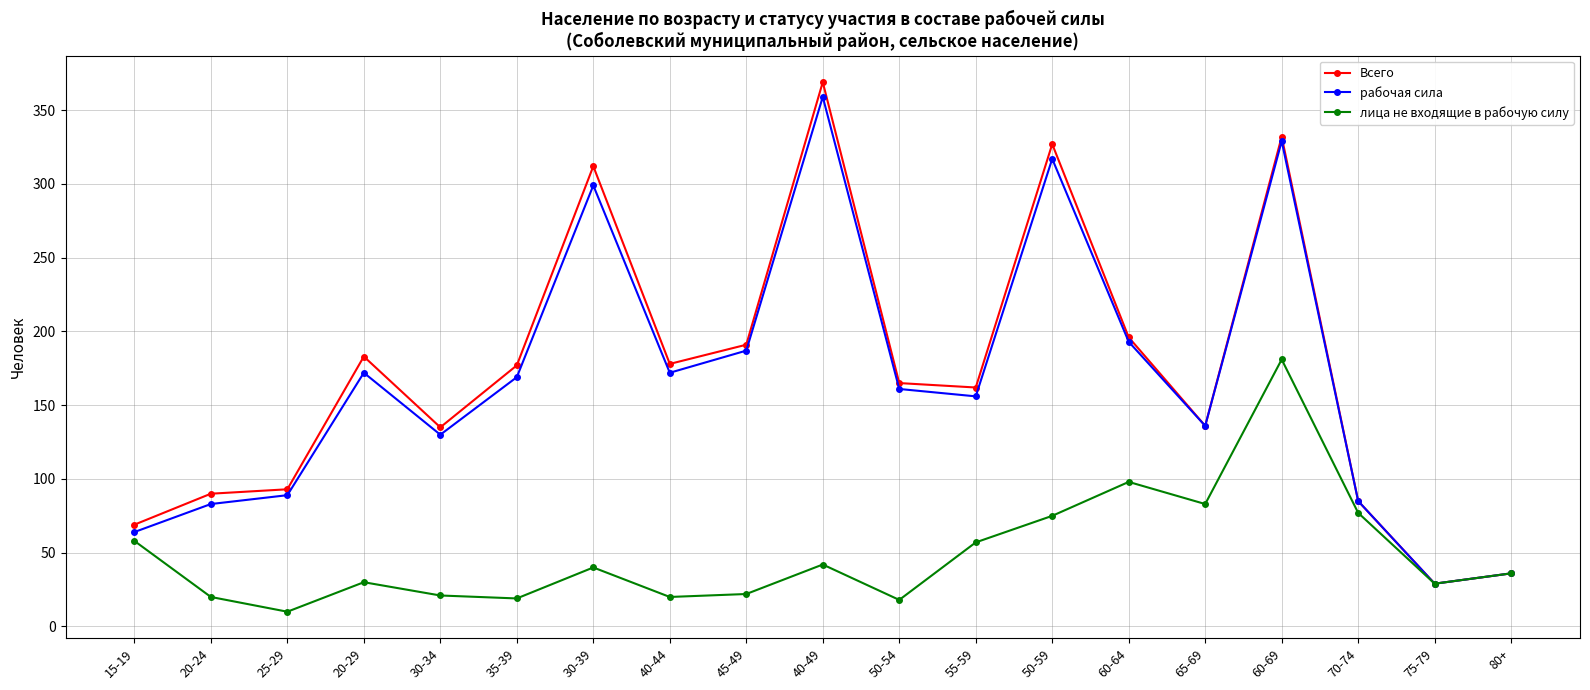

What value does the Всего series have at 75-79, to the nearest 5?

30